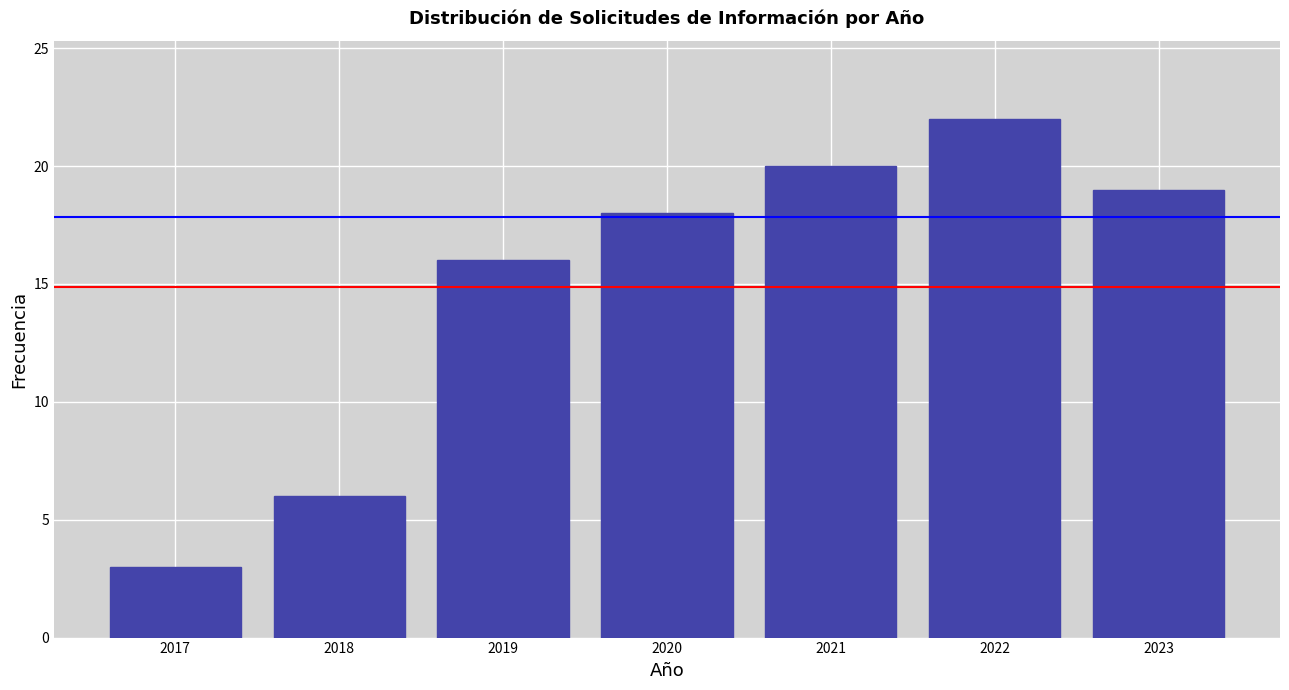

Reading left to right, list all the values displayed in this chart.

3	6	16	18	20	22	19